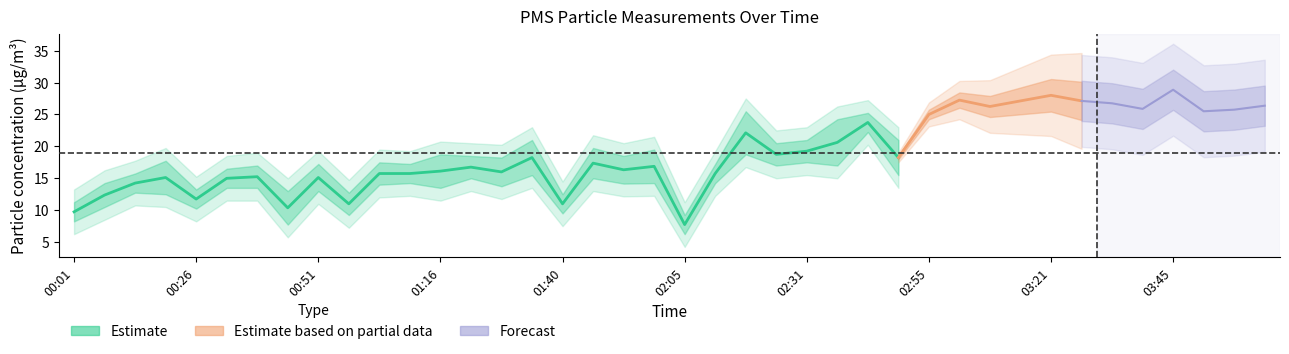

What position from the right is 00:57?

31